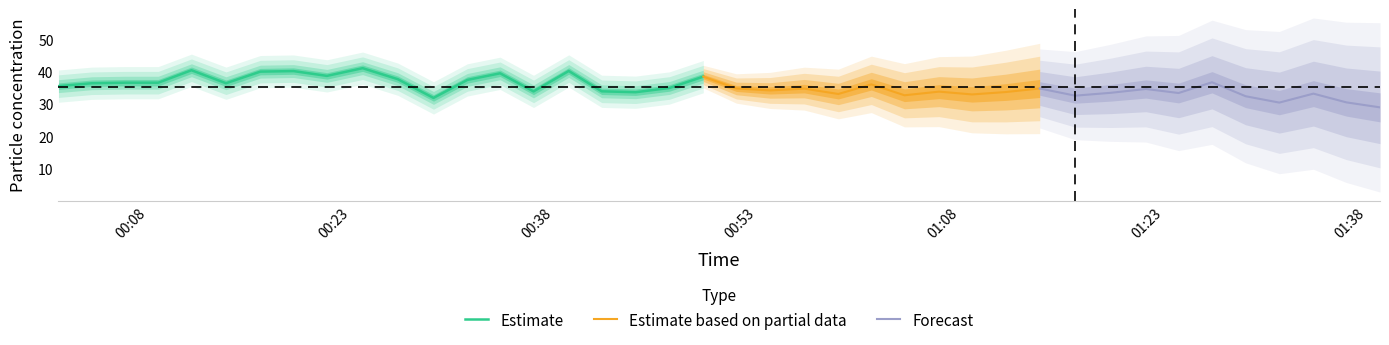

What is the maximum value for Estimate?

41.2